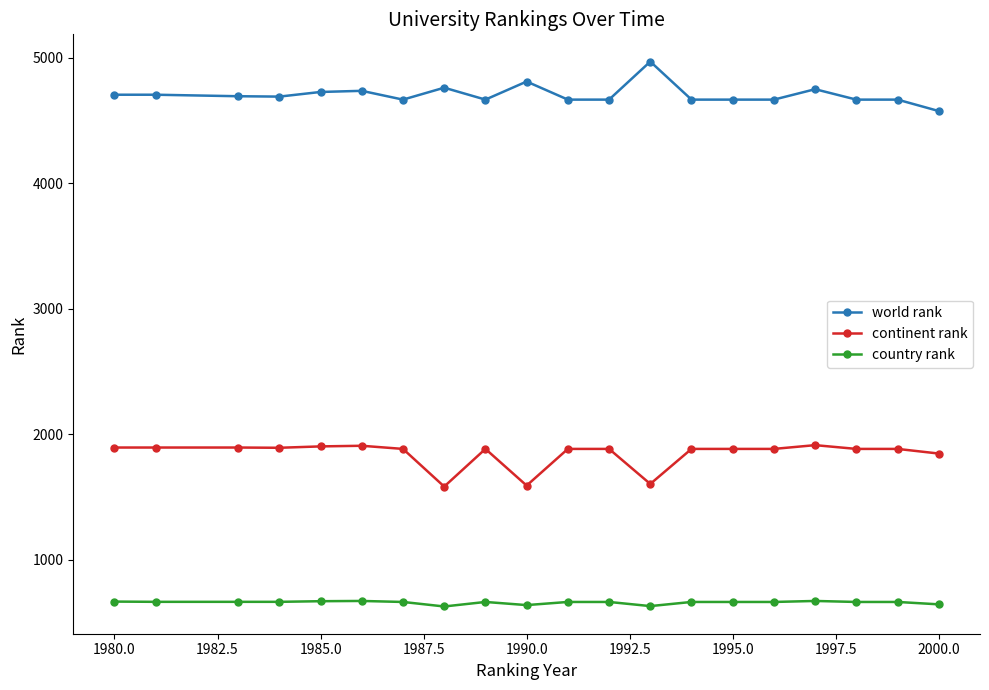

List the series in order of their peak value, lowest first.

country rank, continent rank, world rank